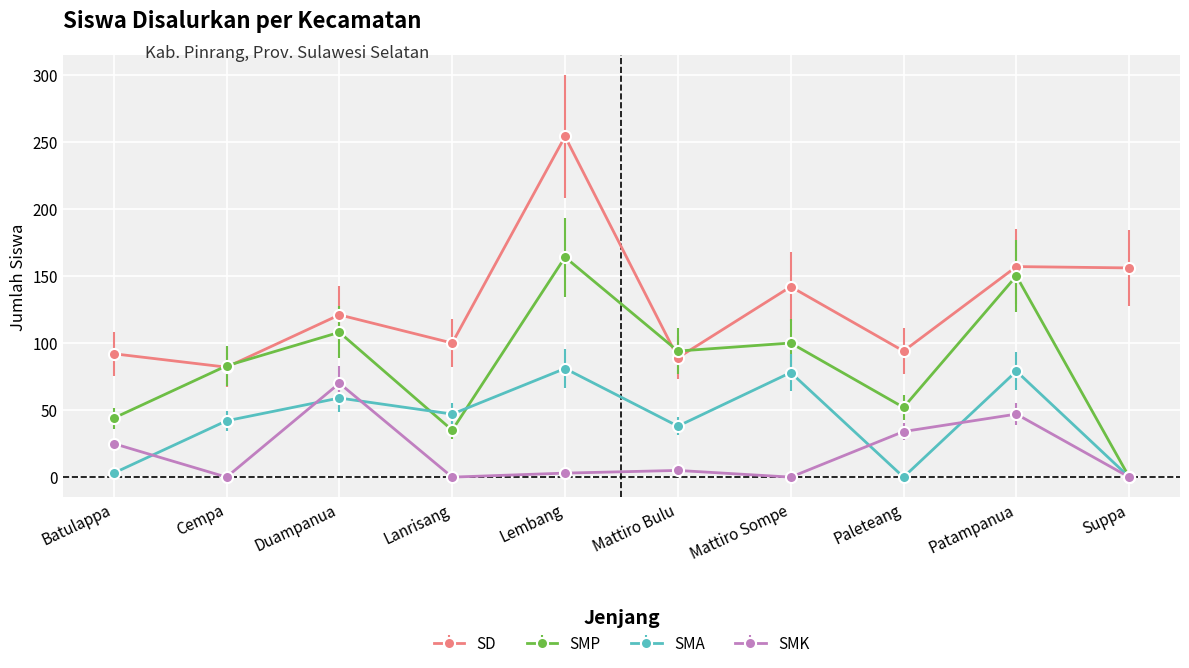

What is the greatest value displayed?

254